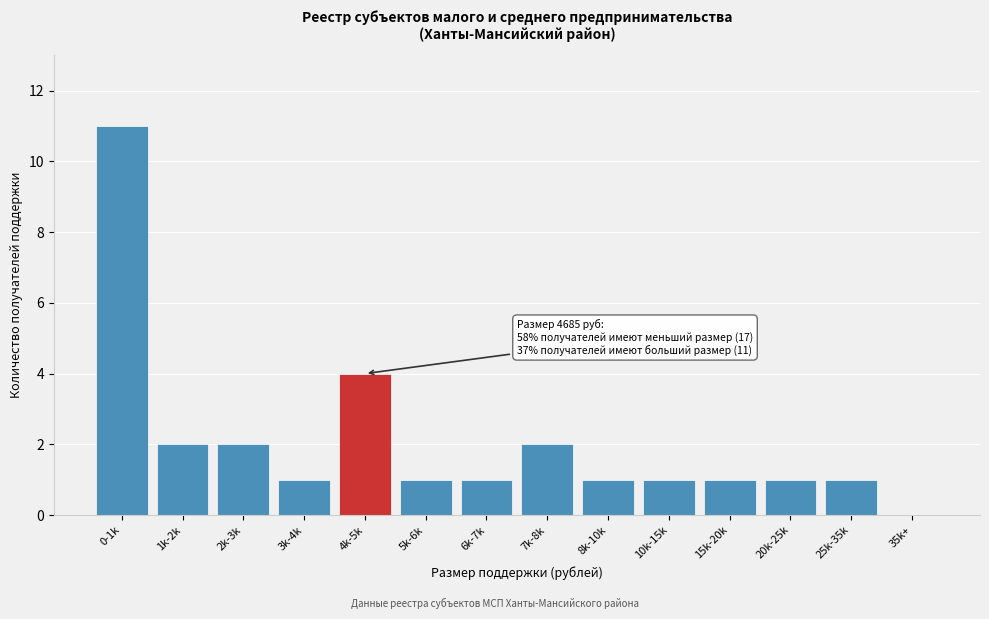

Reading right to left, extract all data points from this chart.

35k+=0	25k-35k=1	20k-25k=1	15k-20k=1	10k-15k=1	8k-10k=1	7k-8k=2	6k-7k=1	5k-6k=1	4k-5k=4	3k-4k=1	2k-3k=2	1k-2k=2	0-1k=11